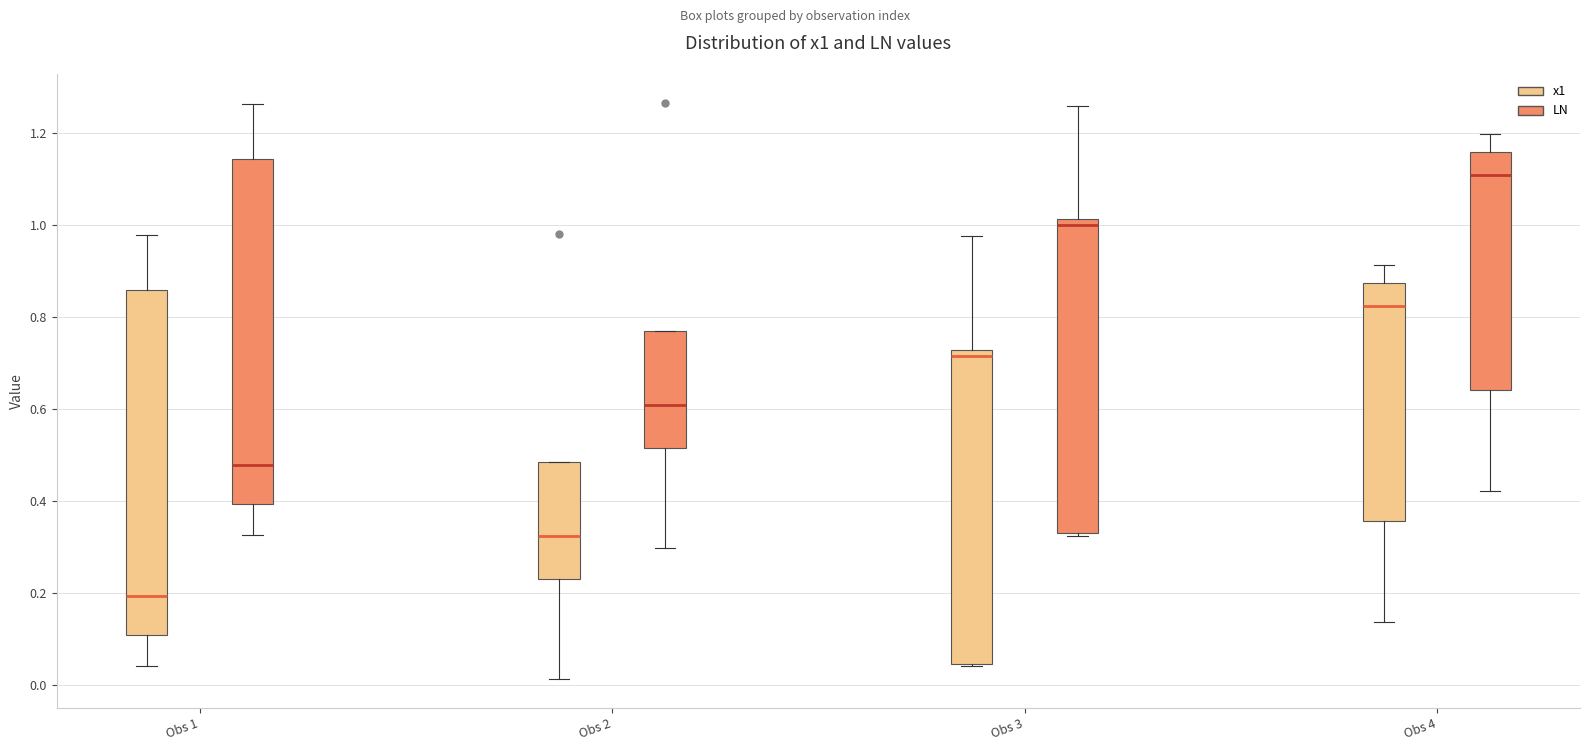

Where is the upper edge of the box for Obs 2 (x1) on the y-axis? The values are not printed on the chart, so give them approximately, as read against the axis.

0.48